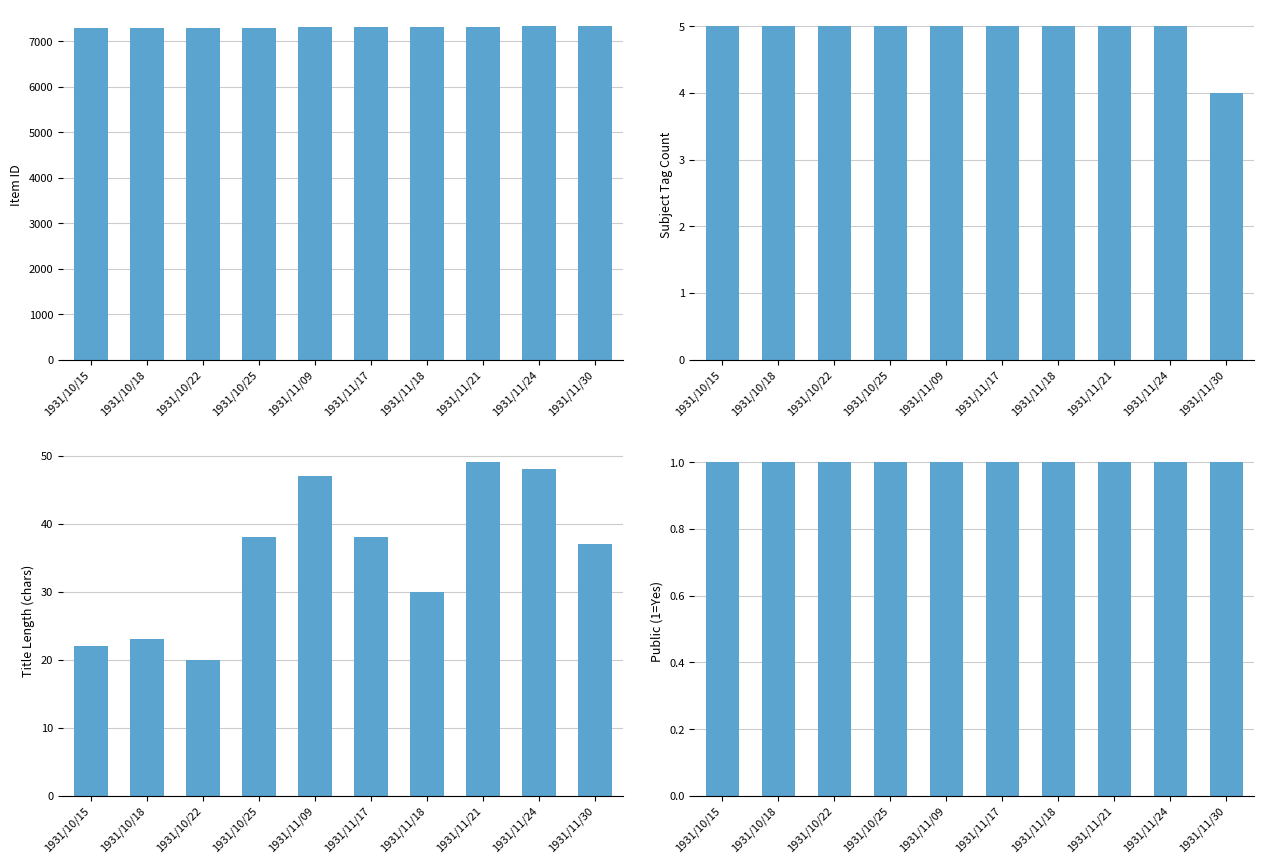

Rank the series at 1931/11/18 from lowest to highest value.

Public (1=Yes), Subject Tag Count, Title Length (chars), Item ID